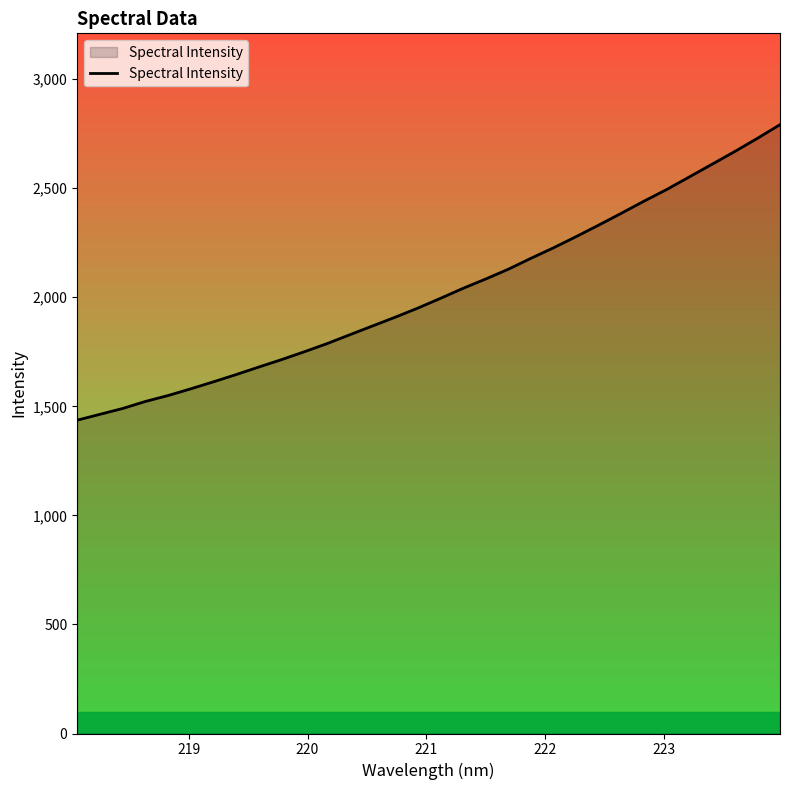

What is the difference between the maximum and minimum values?

1354.9